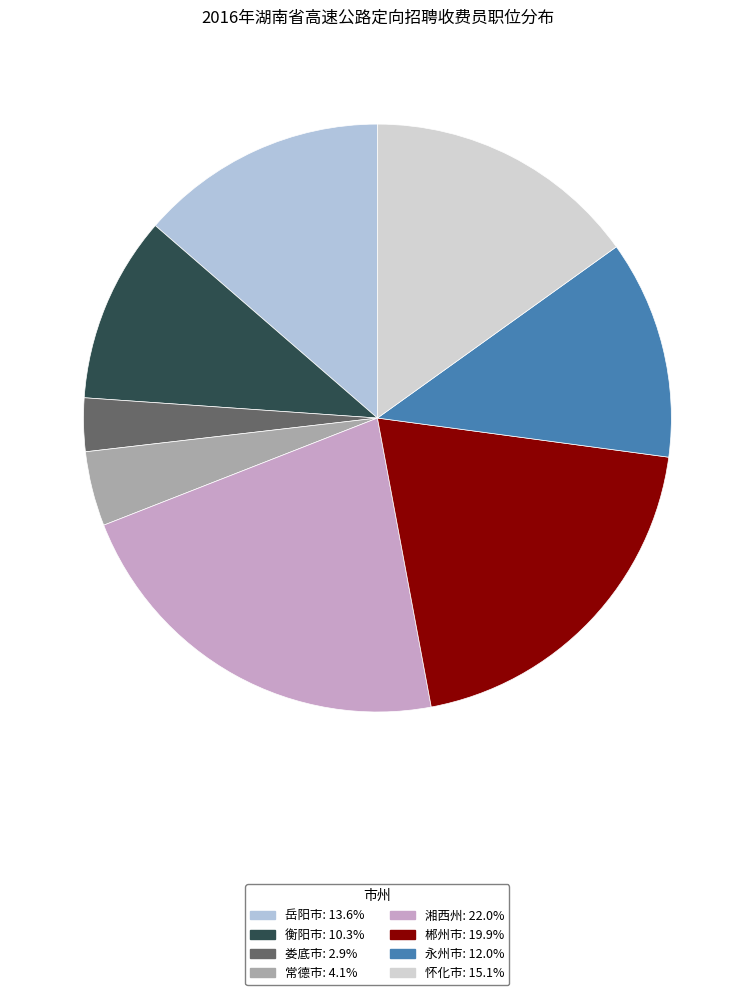

Is there a majority slice in this chart?

No